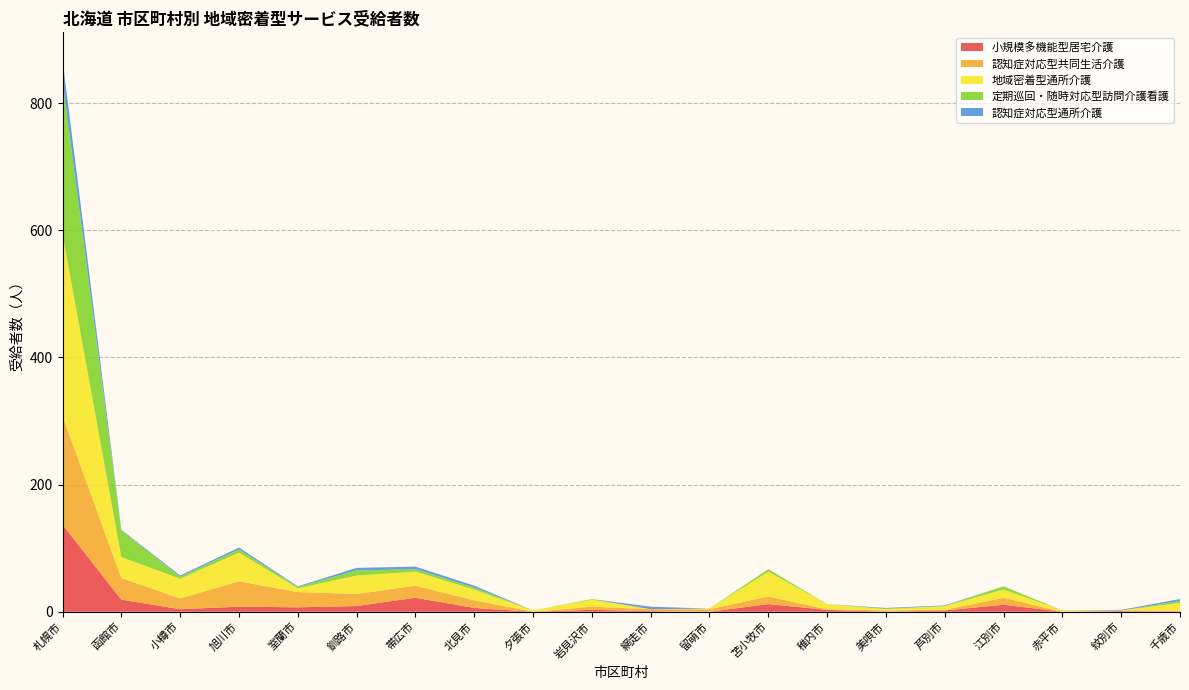

Reading left to right, list all the values displayed in this chart.

小規模多機能型居宅介護: 137	19	4	8	7	9	22	6	0	3	1	0	12	3	0	2	11	0	1	0
認知症対応型共同生活介護: 171	34	17	40	24	19	19	12	0	5	3	4	12	1	2	1	11	0	1	2
地域密着型通所介護: 286	33	31	45	6	29	22	17	2	11	0	1	39	8	2	6	13	2	0	12
定期巡回・随時対応型訪問介護看護: 240	42	3	5	2	8	4	3	0	1	0	0	4	0	1	0	5	0	0	3
認知症対応型通所介護: 34	1	2	3	1	4	4	3	0	0	4	0	0	0	1	1	0	0	1	3